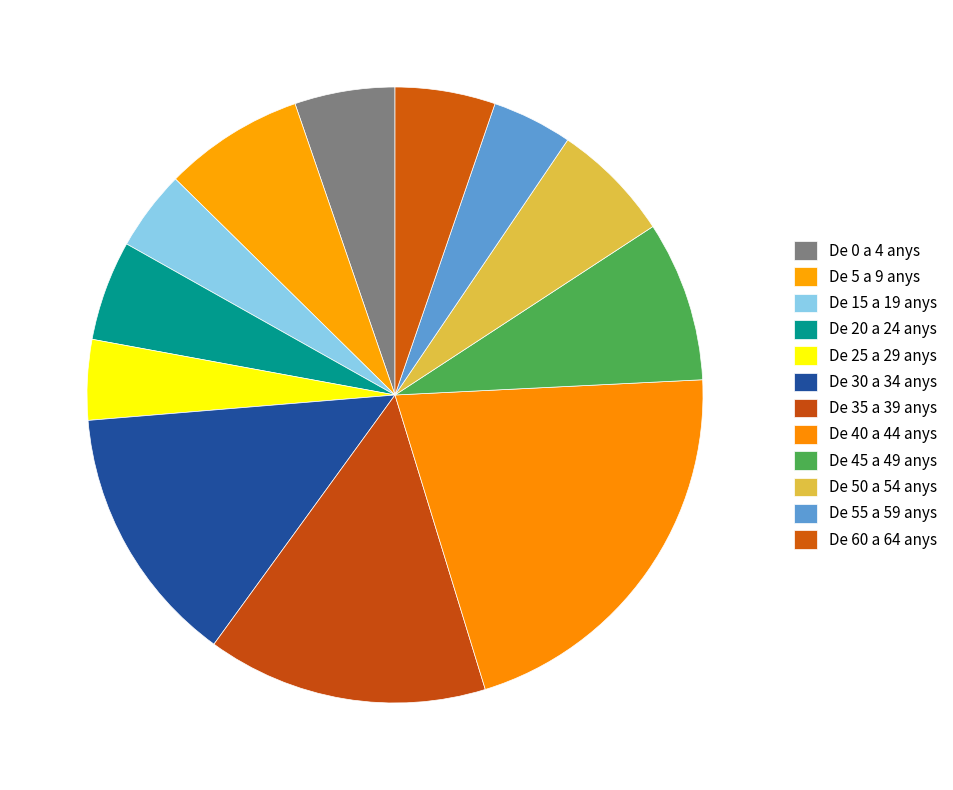

Rank the categories by value from lowest to highest.

De 15 a 19 anys, De 25 a 29 anys, De 55 a 59 anys, De 0 a 4 anys, De 20 a 24 anys, De 60 a 64 anys, De 50 a 54 anys, De 5 a 9 anys, De 45 a 49 anys, De 30 a 34 anys, De 35 a 39 anys, De 40 a 44 anys